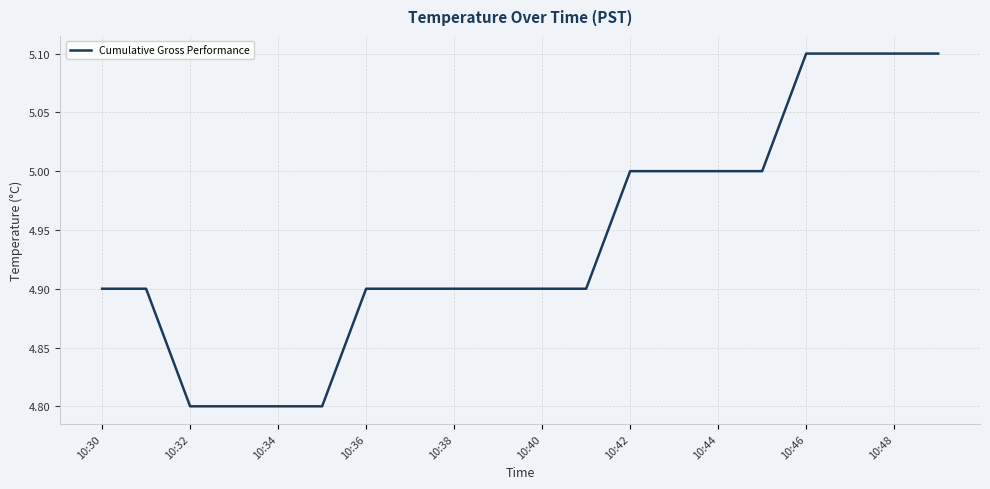

What is the difference between the maximum and minimum values?

0.3